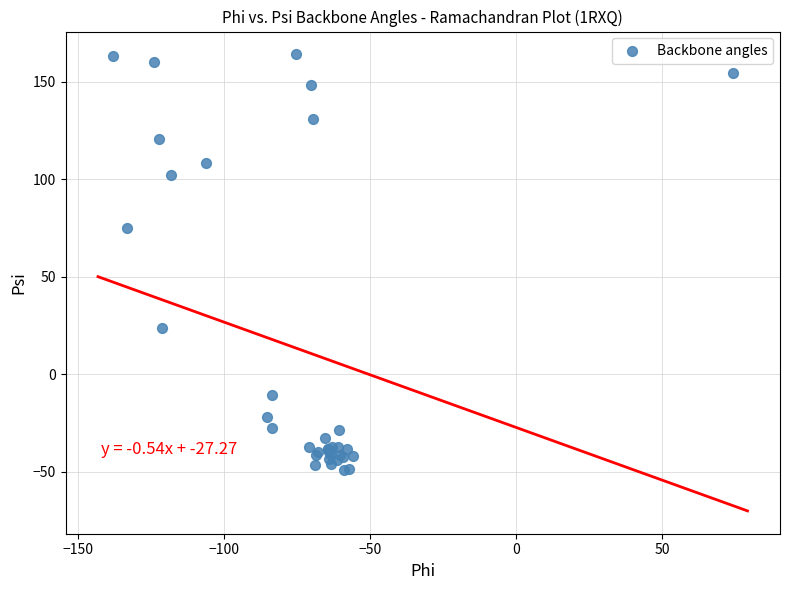

What Y value in the scatter plot is closest to 57?

74.8